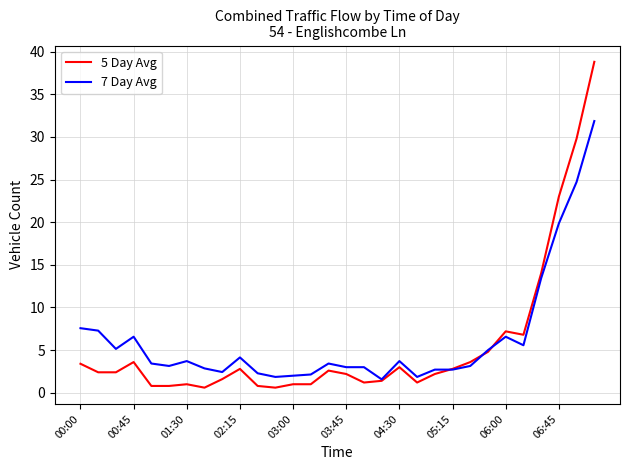

Which series has the widest spread of values?

5 Day Avg